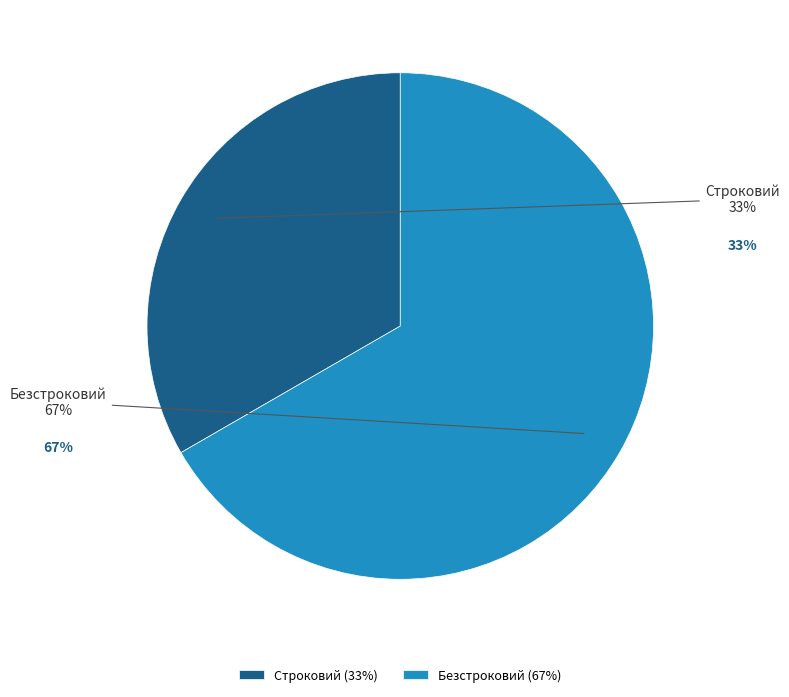

Which slice represents more than half of the pie?

Безстроковий